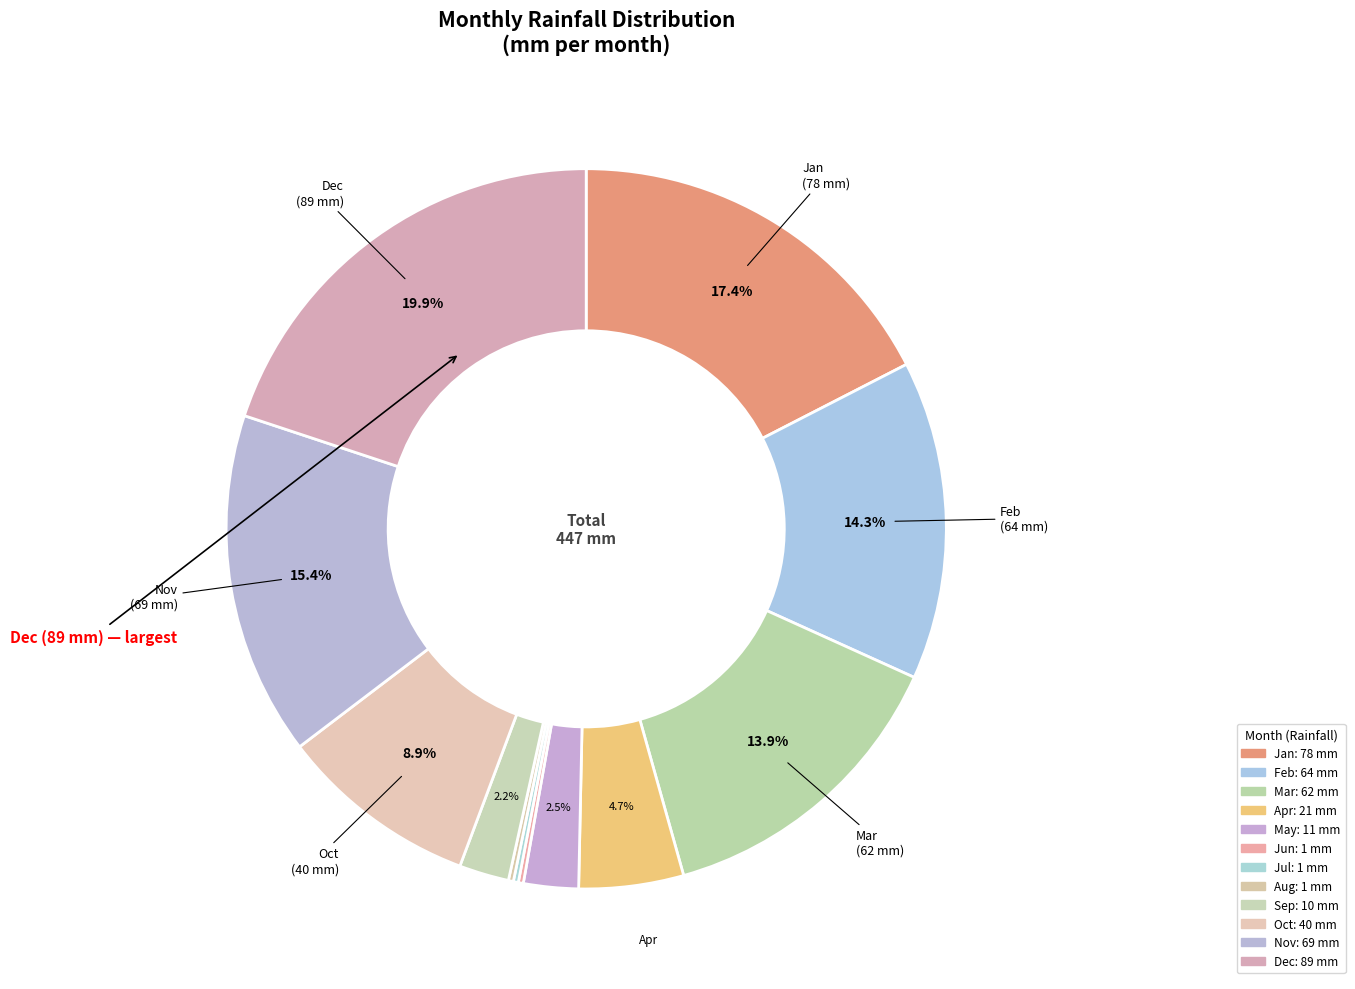

Does Feb account for over 50% of the chart?

No